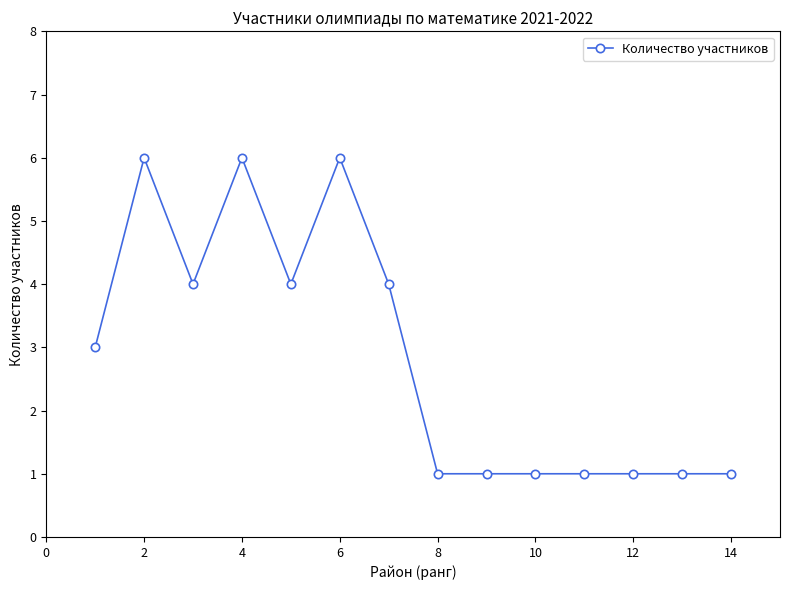

True or false: the data has more than 2 interior local peaks.

True